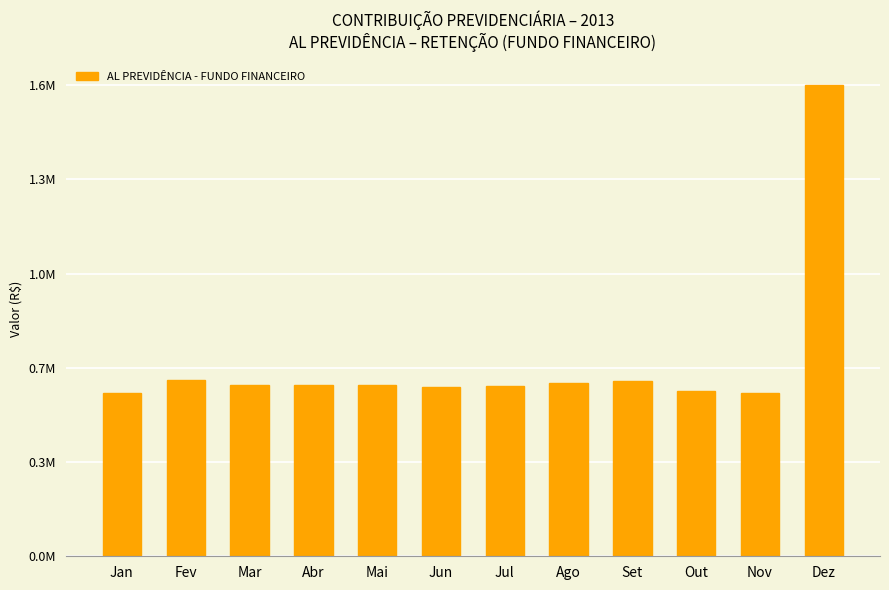

Is it true that the value at Jul is 1048642.0?

False